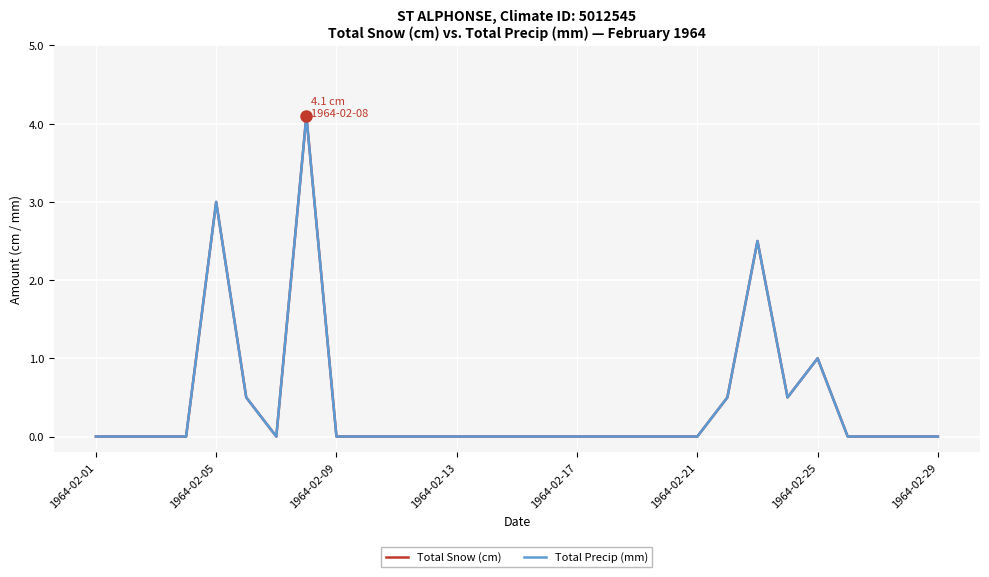

In Total Snow (cm), how many points are higher than both neighbors (excluding endpoints)?

4